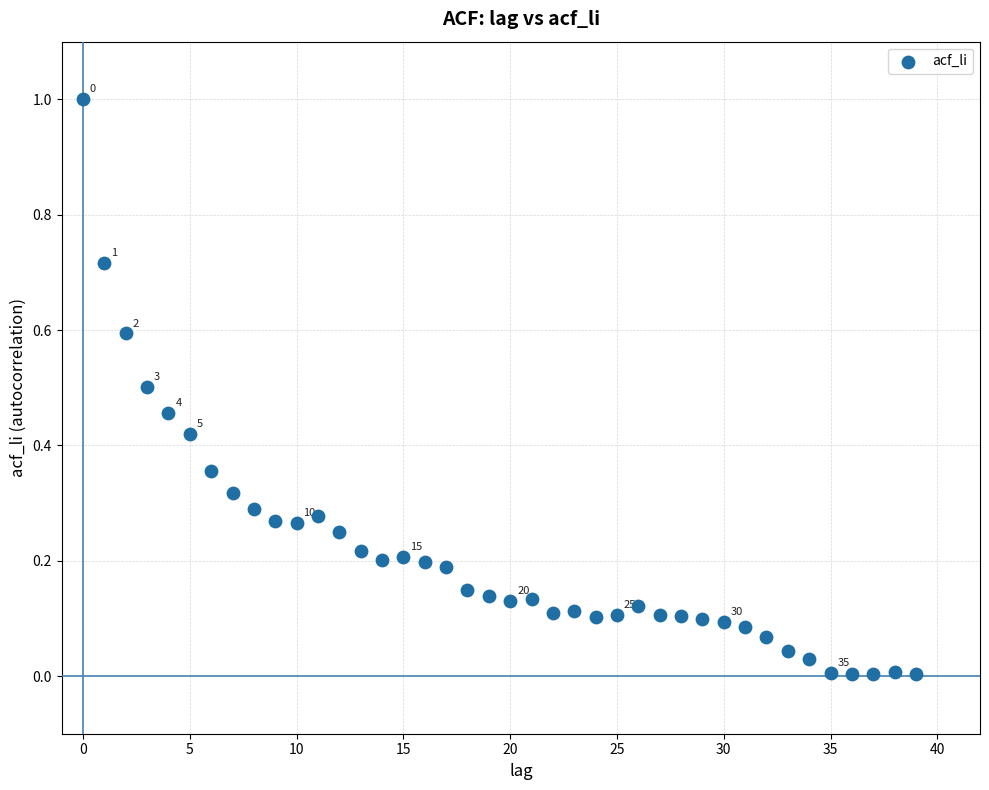

What is the range of Y values (max minus min)?

1.0